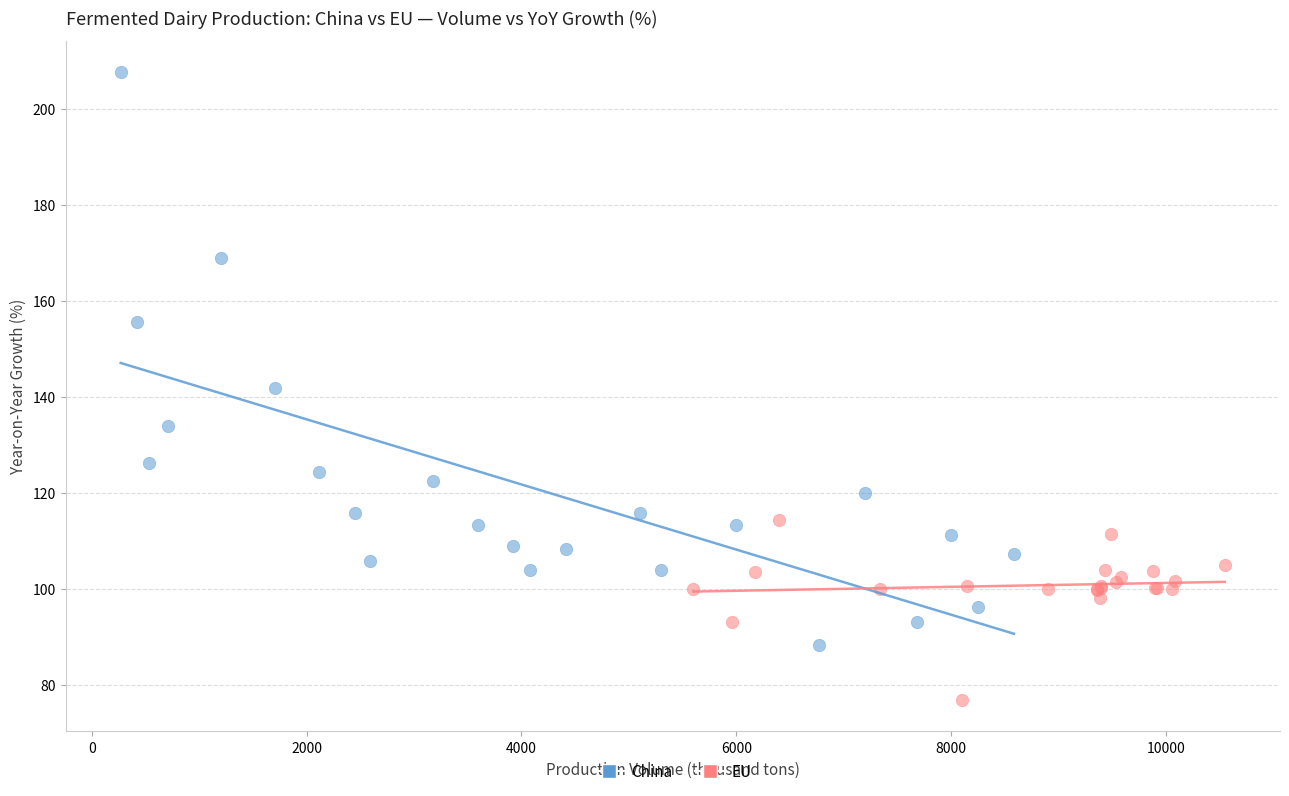

Which series reaches the maximum Y coordinate?

China